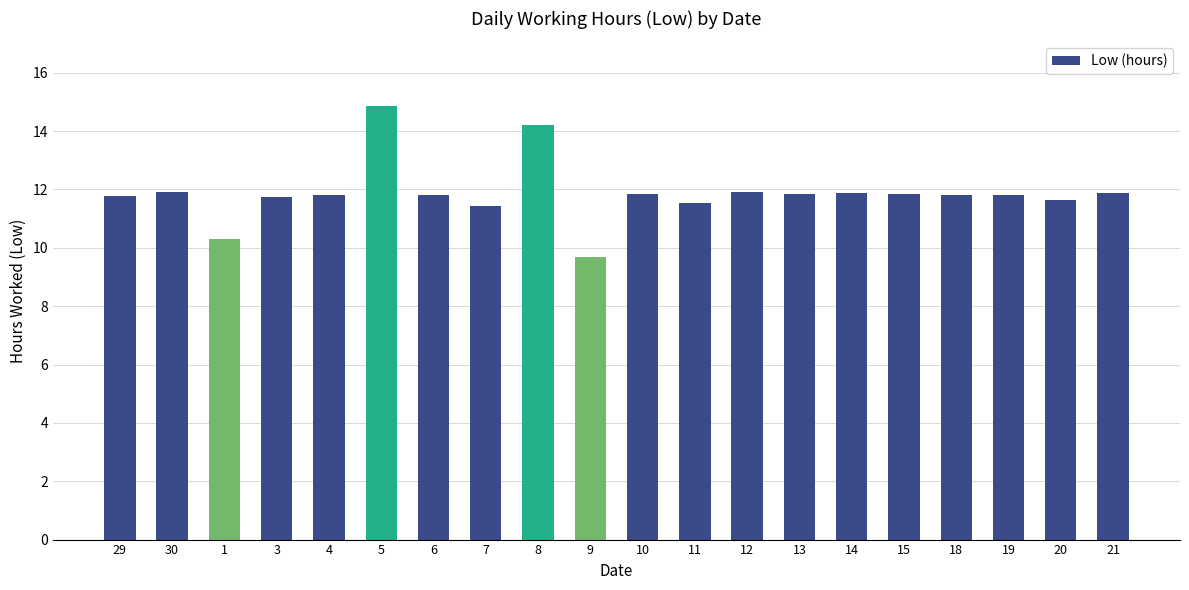

What is the change in value from 5 to 13?

-3.0